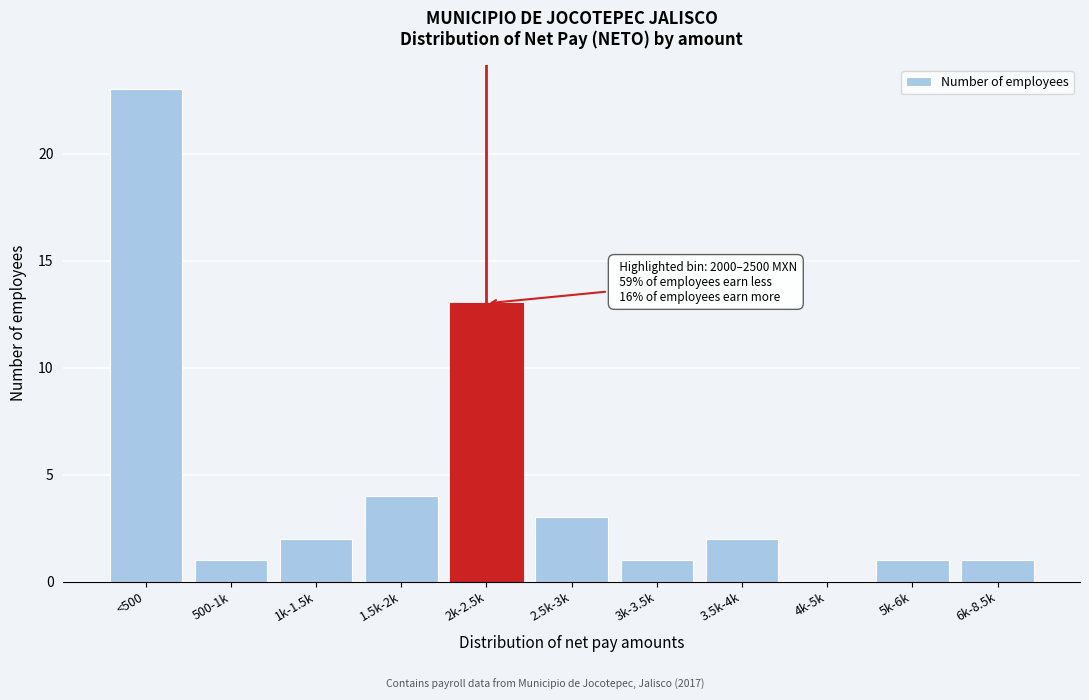

Reading left to right, extract all data points from this chart.

<500=23	500-1k=1	1k-1.5k=2	1.5k-2k=4	2k-2.5k=13	2.5k-3k=3	3k-3.5k=1	3.5k-4k=2	4k-5k=0	5k-6k=1	6k-8.5k=1